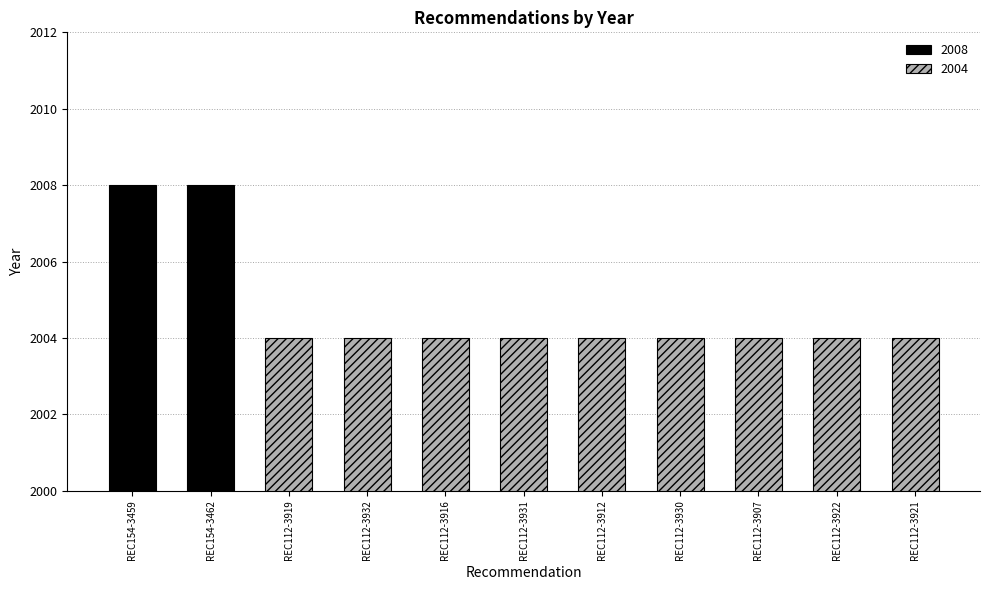

Approximately how many times larger is the value at REC154-3462 compared to REC112-3932?

1.0